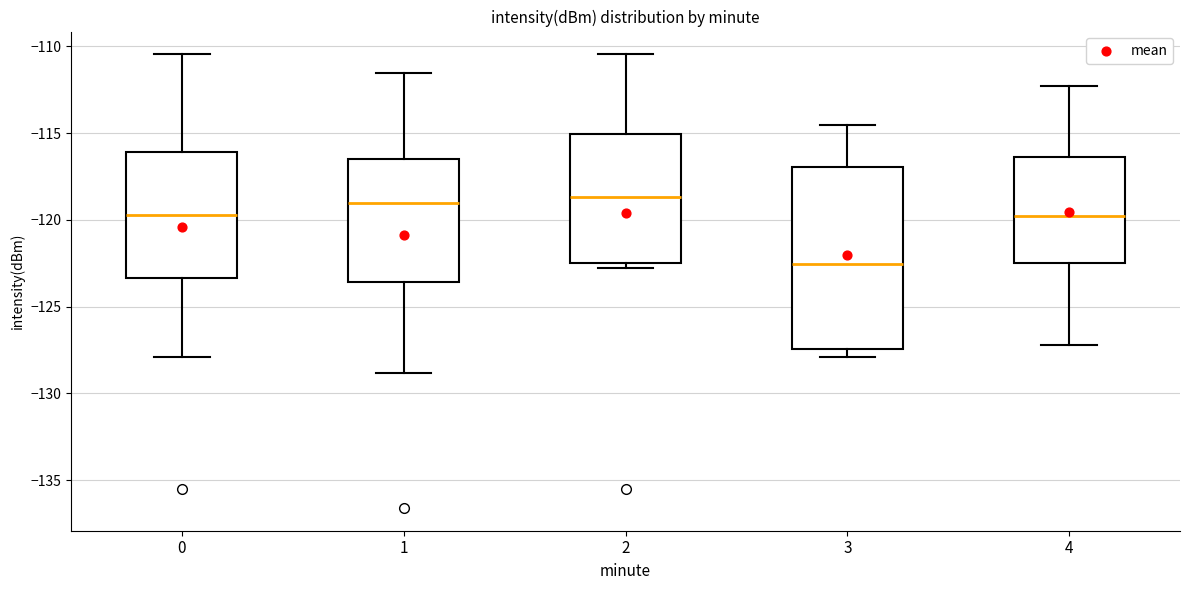

Where does the median line of the box at x = 3 sit on the y-axis? The values are not printed on the chart, so give them approximately, as read against the axis.

-122.5